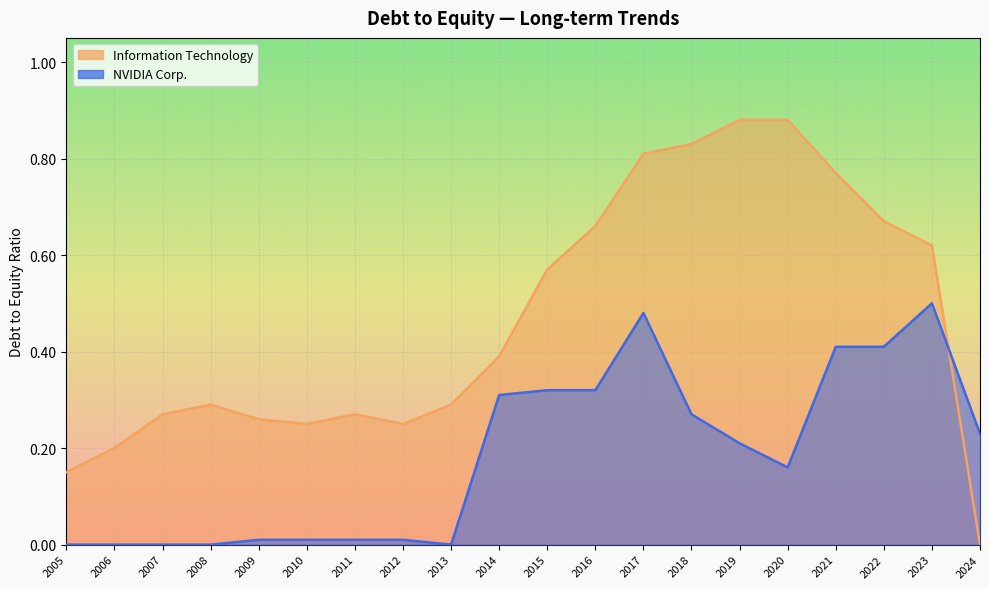

At which category does Information Technology reach its first local peak?

2008